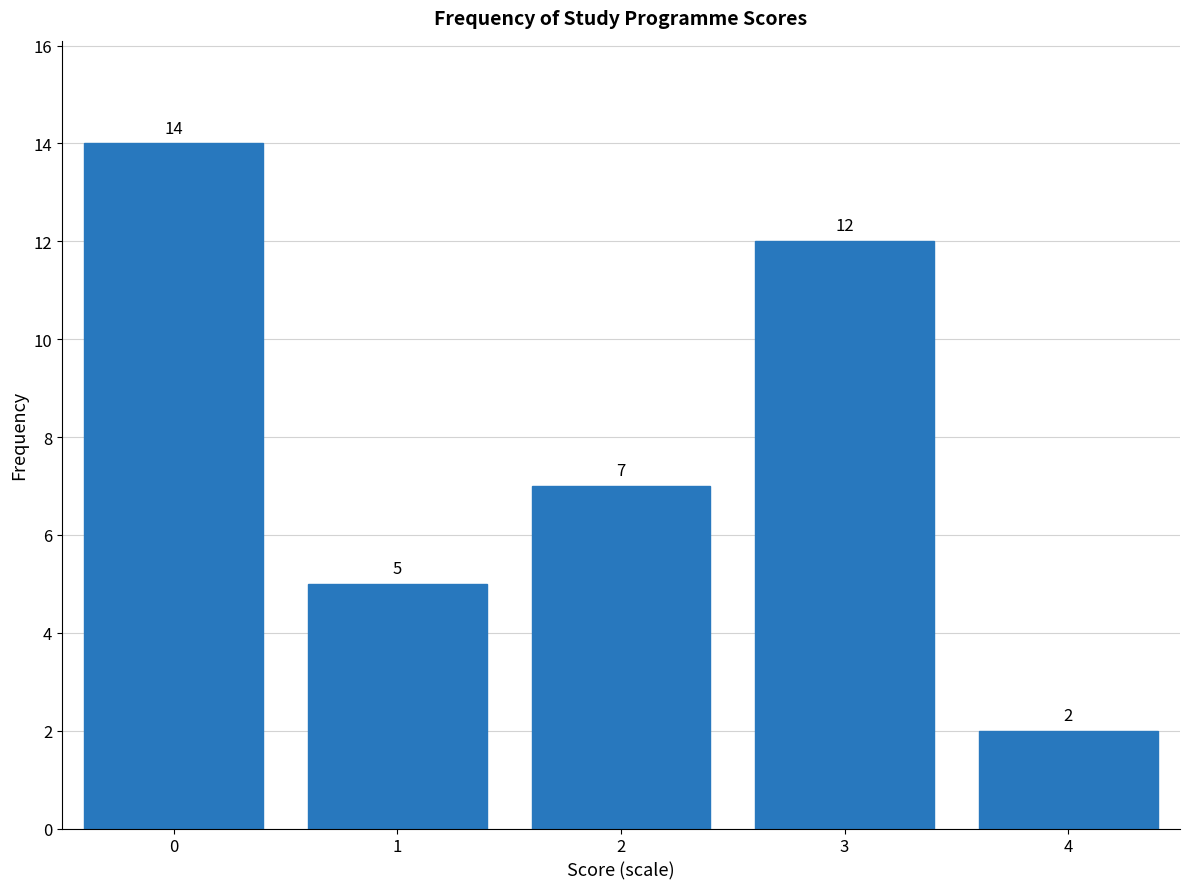

Reading left to right, what are all the values shown in this chart?

0=14	1=5	2=7	3=12	4=2